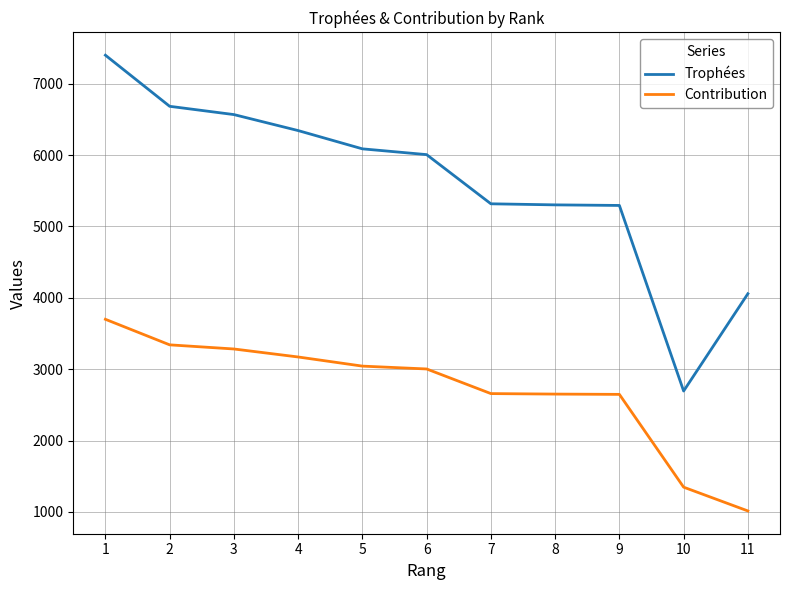

At which category is the sum across all series the highest?

1